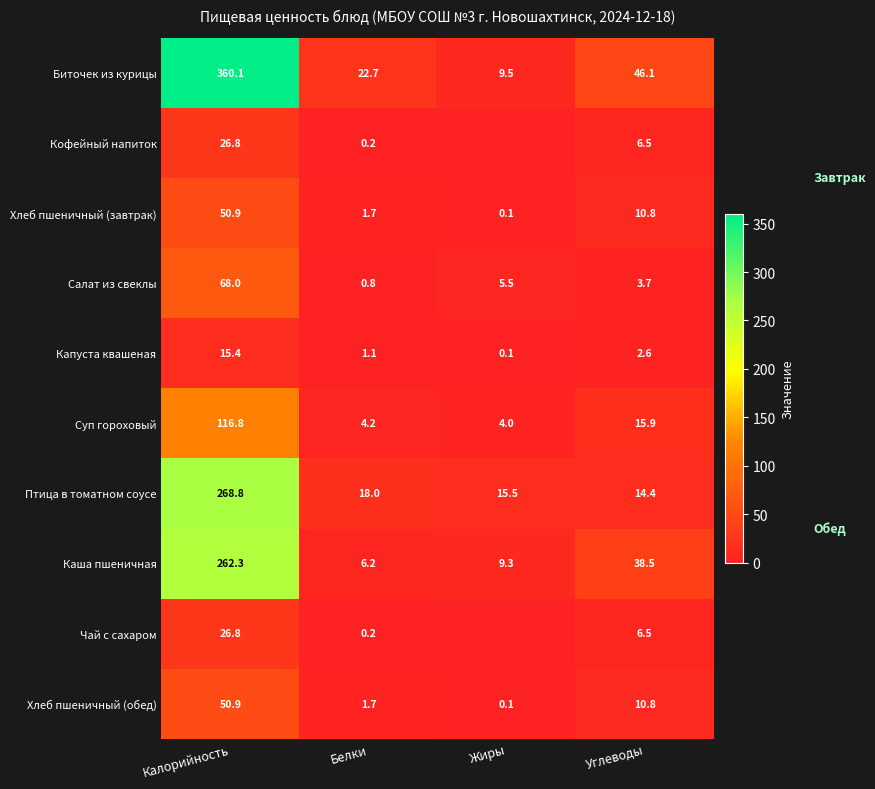

What is the spread (max minus min) of values at Белки?

22.5